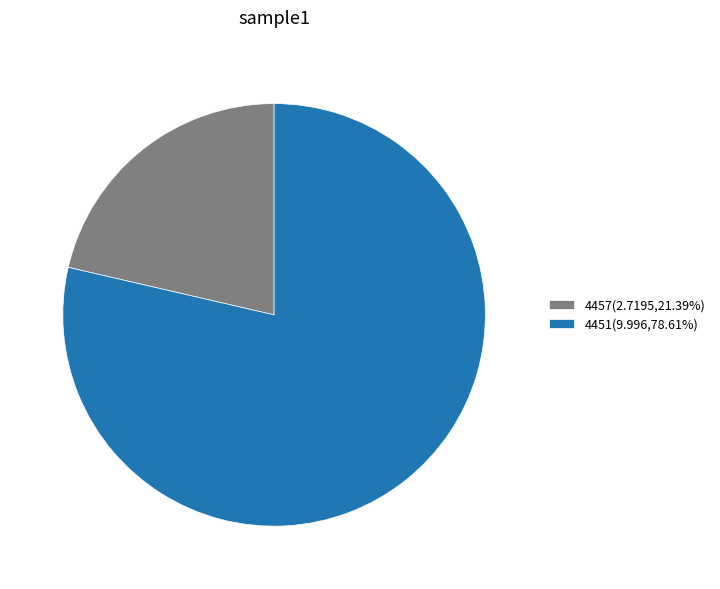

How many slices are in this pie chart?

2